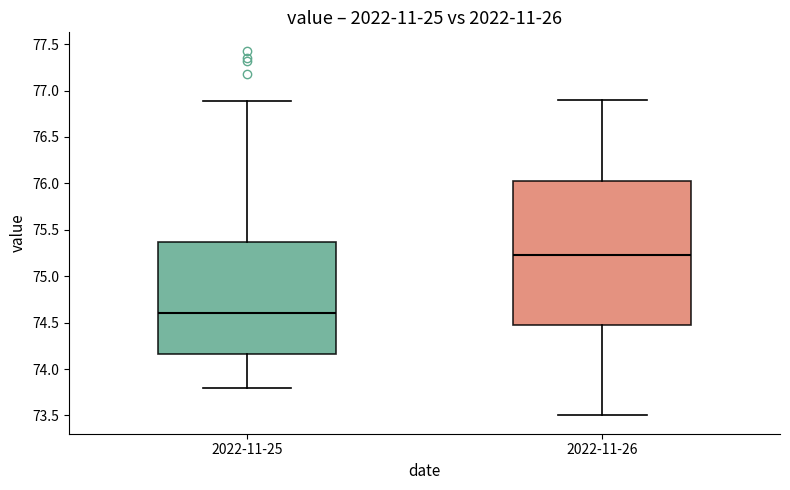

Reading left to right, transcribe this box plot: for each box, give where its median line is, the range the box spans, and where its two whiskers end, as read against the y-axis. The values are not printed on the chart, so give them approximately, as read against the axis.

2022-11-25: median 74.60, box 74.15 to 75.35, whiskers 73.80 to 76.90
2022-11-26: median 75.25, box 74.50 to 76.05, whiskers 73.50 to 76.90